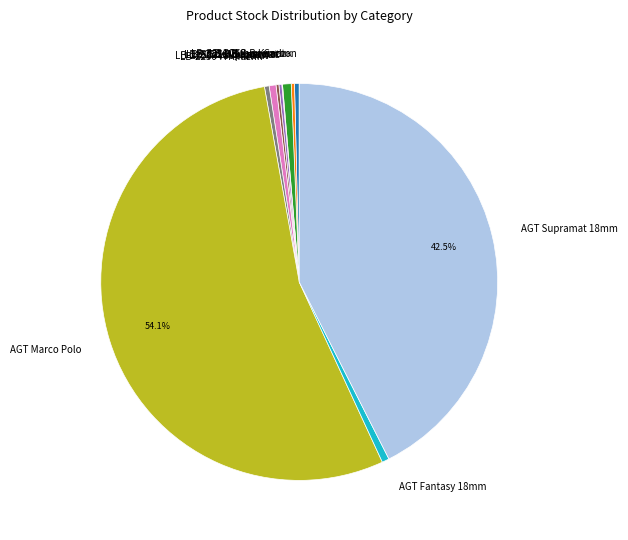

What is the ratio of the value at LB-3821-В Supramat to the value at Carbon Carbon?

1.8